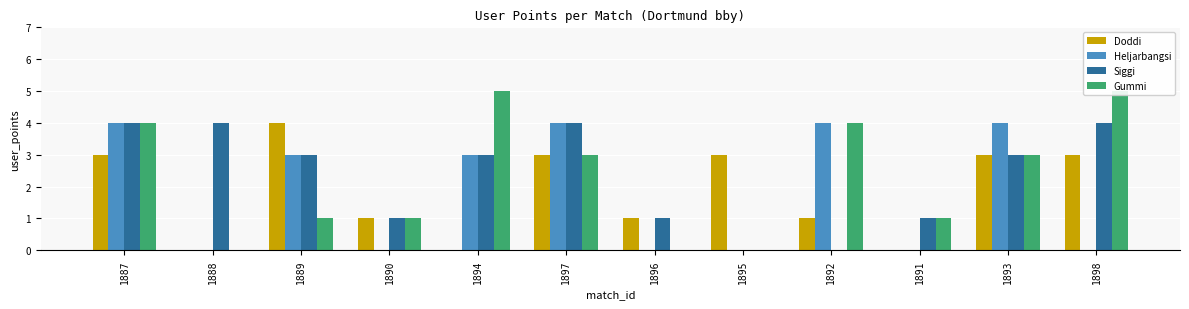

What is the maximum value for Siggi?

4